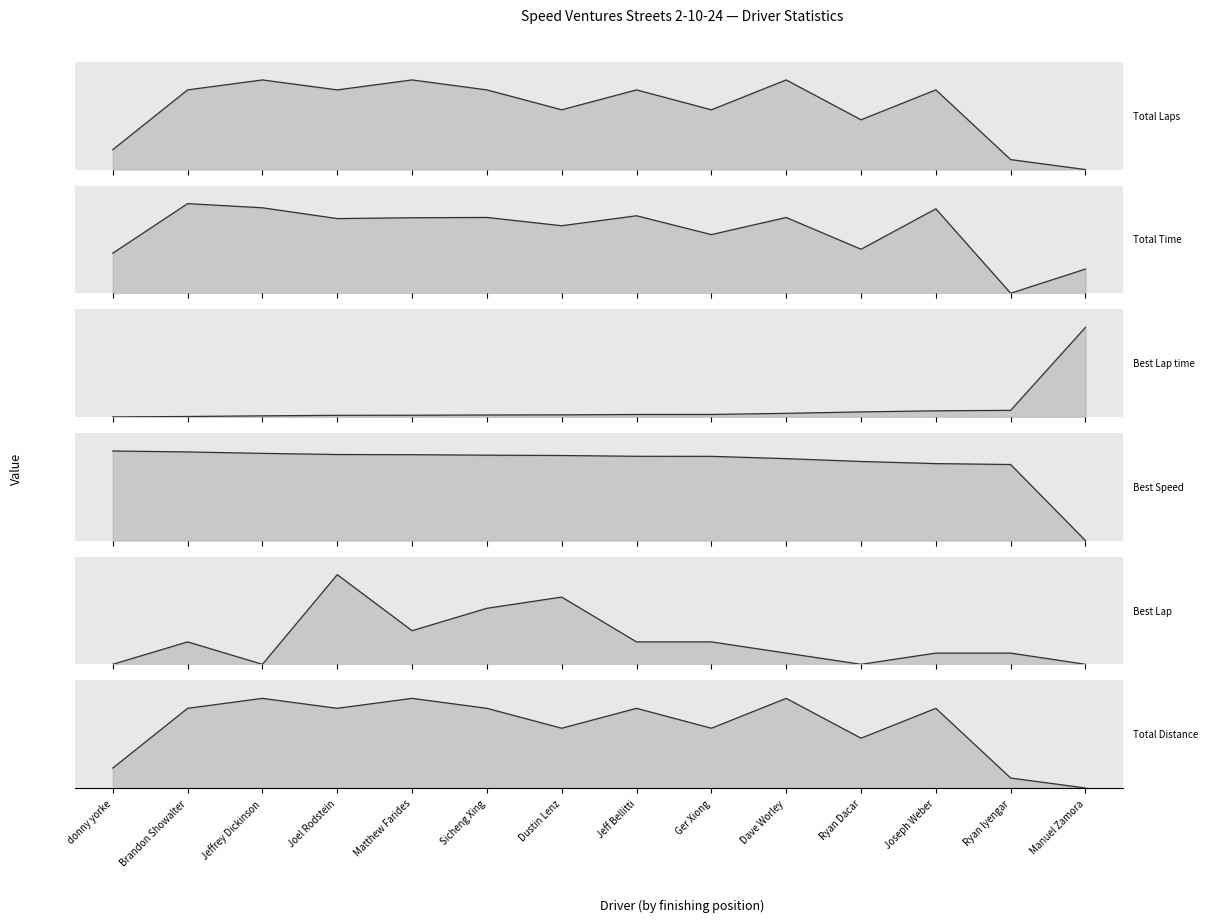

What is the total value across all series at Jeff Bellitti?

3.9